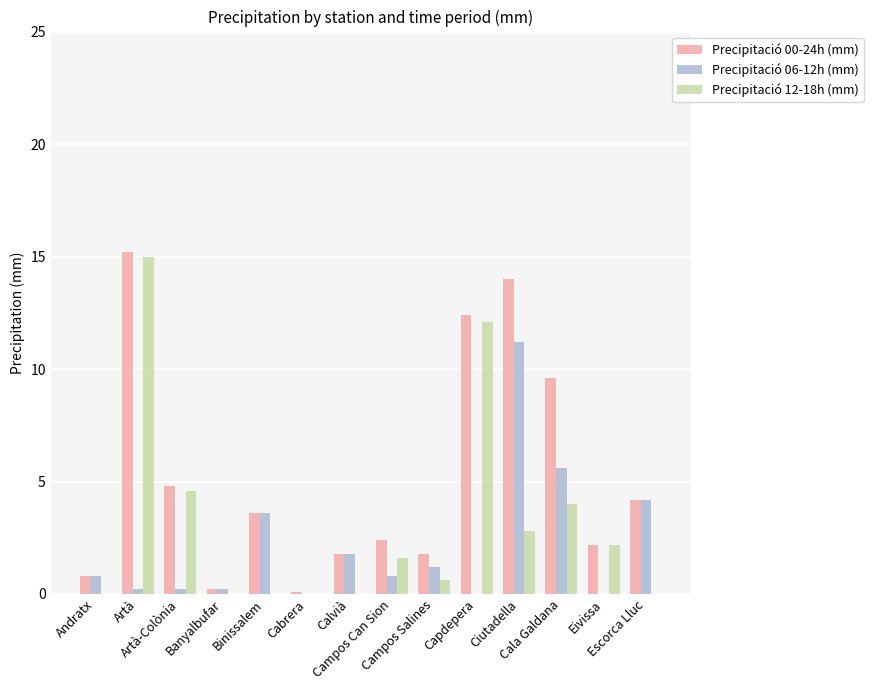

Which category has the highest value across all series?

Artà